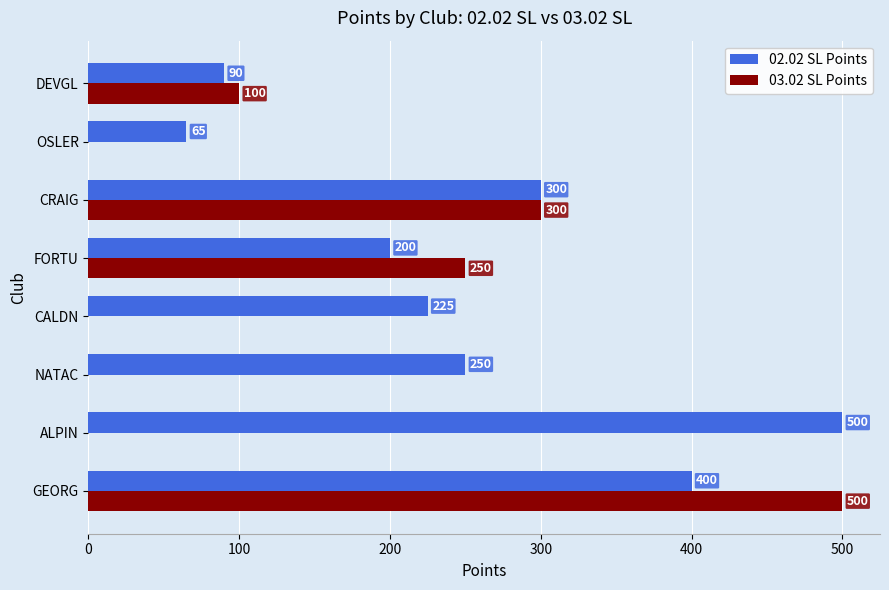

True or false: 02.02 SL Points has a value of 63 at CALDN.

False